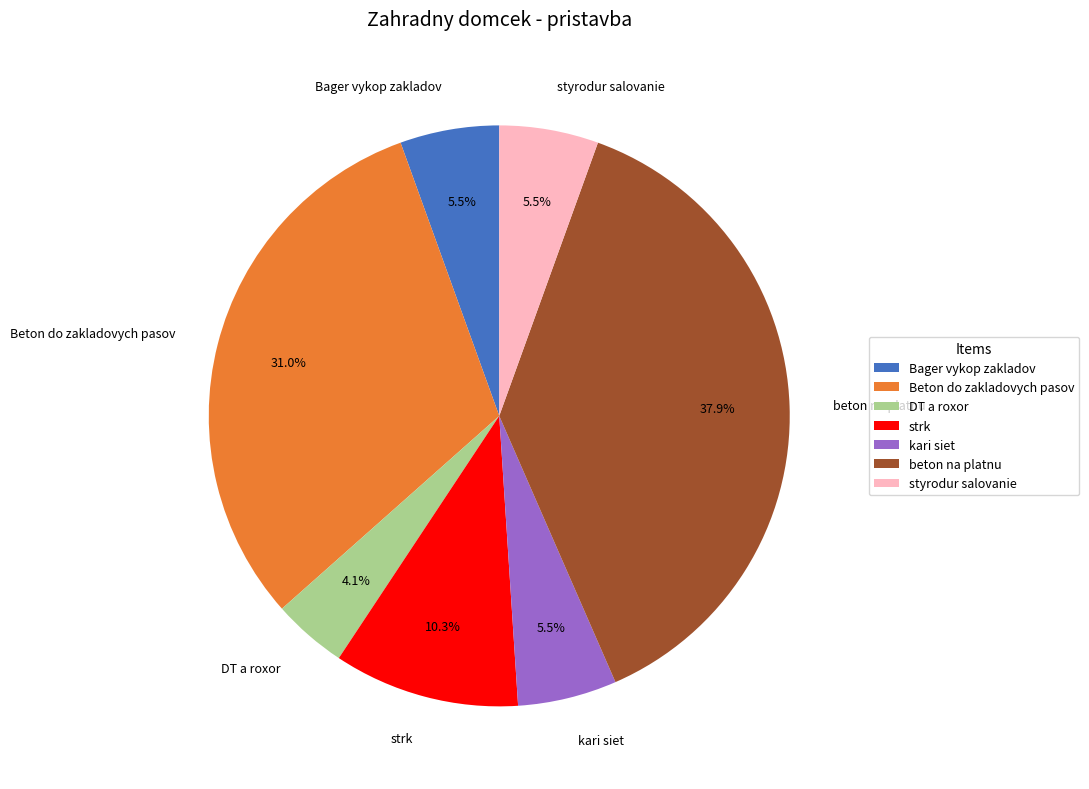

Which category has the smallest portion of the pie?

DT a roxor